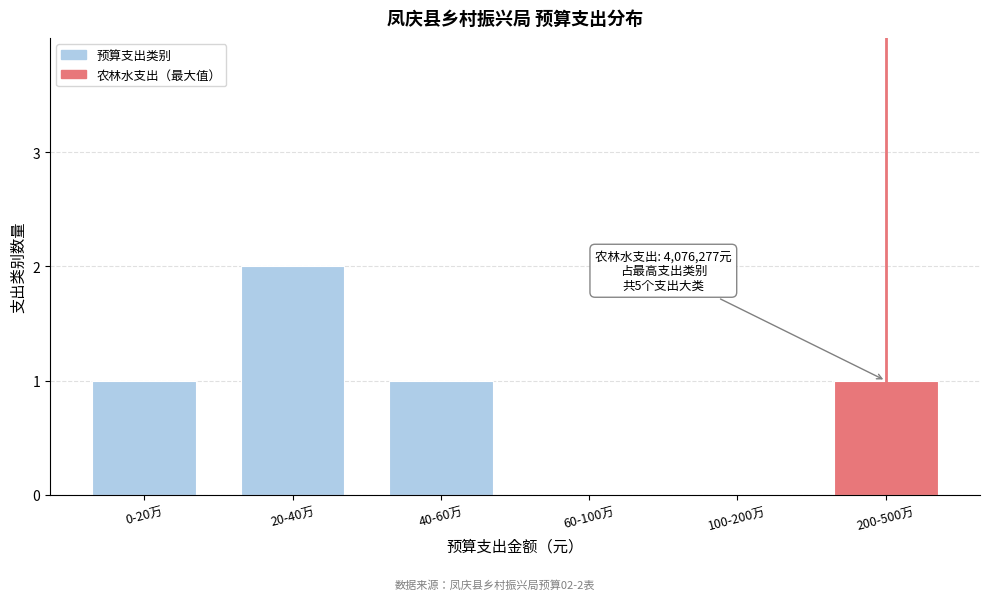

Reading left to right, what are all the values shown in this chart?

0-20万=1	20-40万=2	40-60万=1	60-100万=0	100-200万=0	200-500万=1